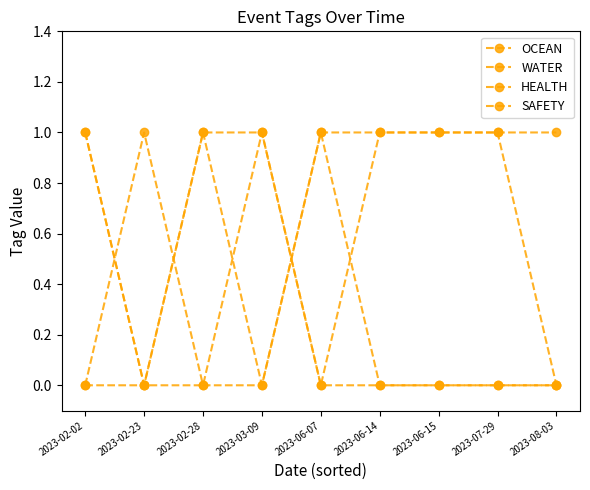

Count the number of data series in this chart.

4